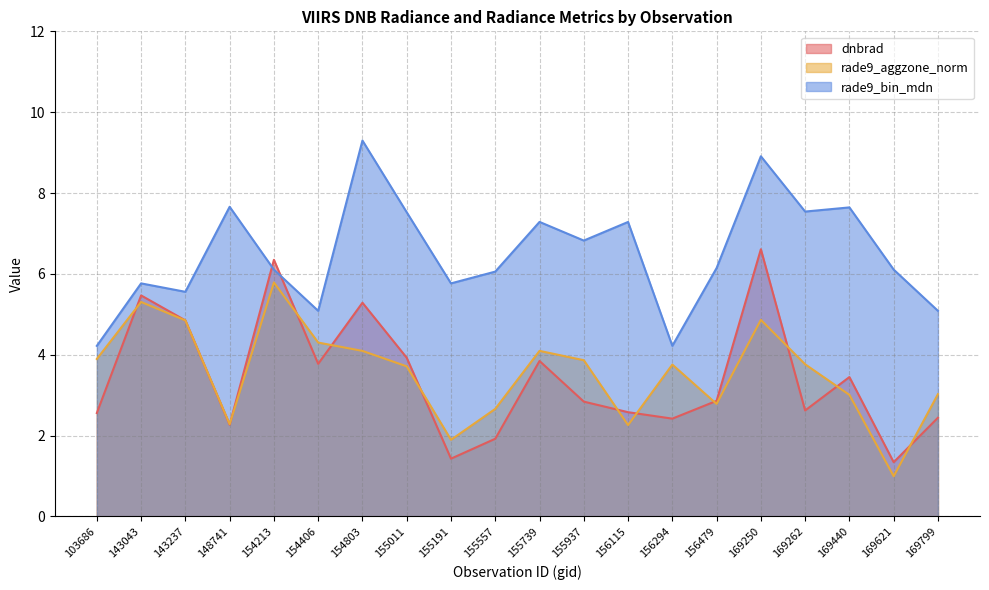

Is the value of dnbrad at 155191 greater than the value of rade9_bin_mdn at 156115?

No